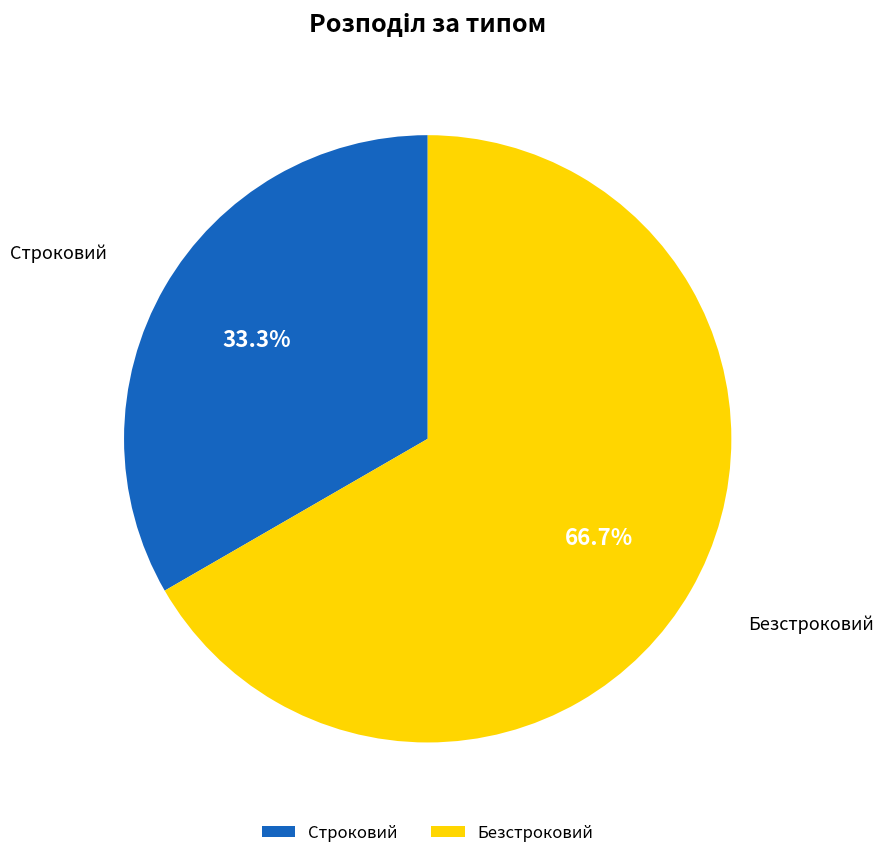

How many slices are in this pie chart?

2